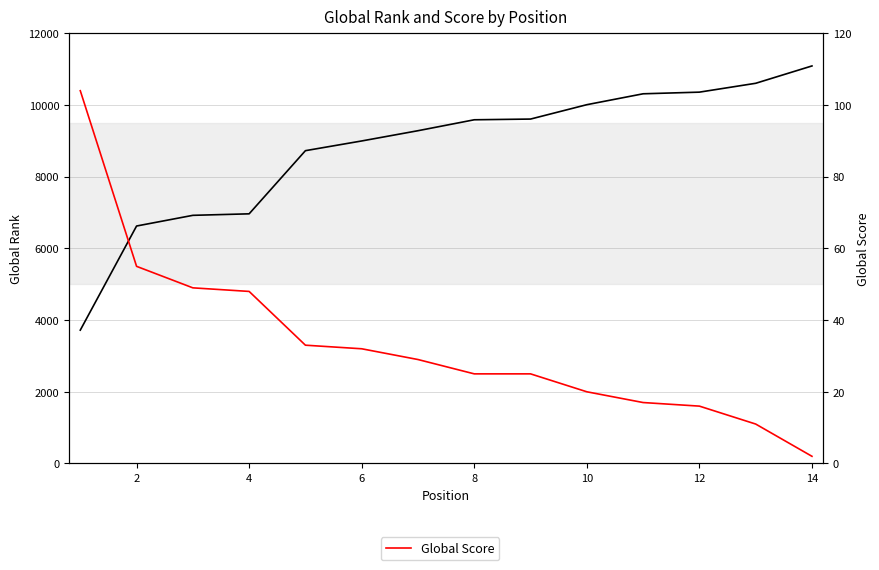

Reading left to right, extract all data points from this chart.

Global Rank: 3720	6625	6923	6965	8727	8998	9284	9589	9609	10010	10314	10360	10607	11091
Global Score: 104	55	49	48	33	32	29	25	25	20	17	16	11	2